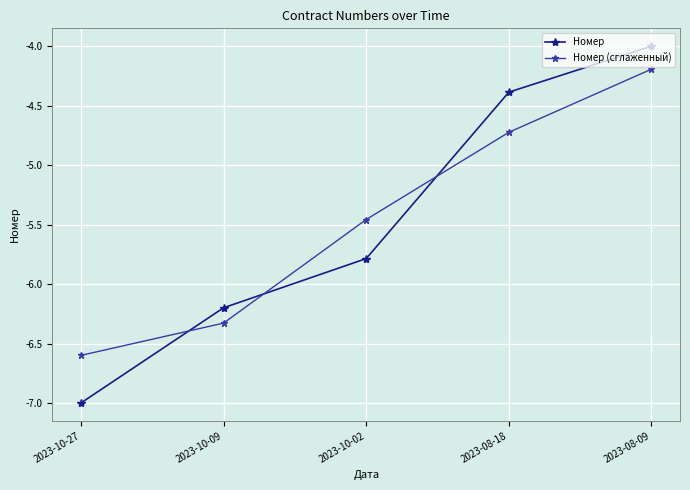

How many lines are shown in the chart?

2